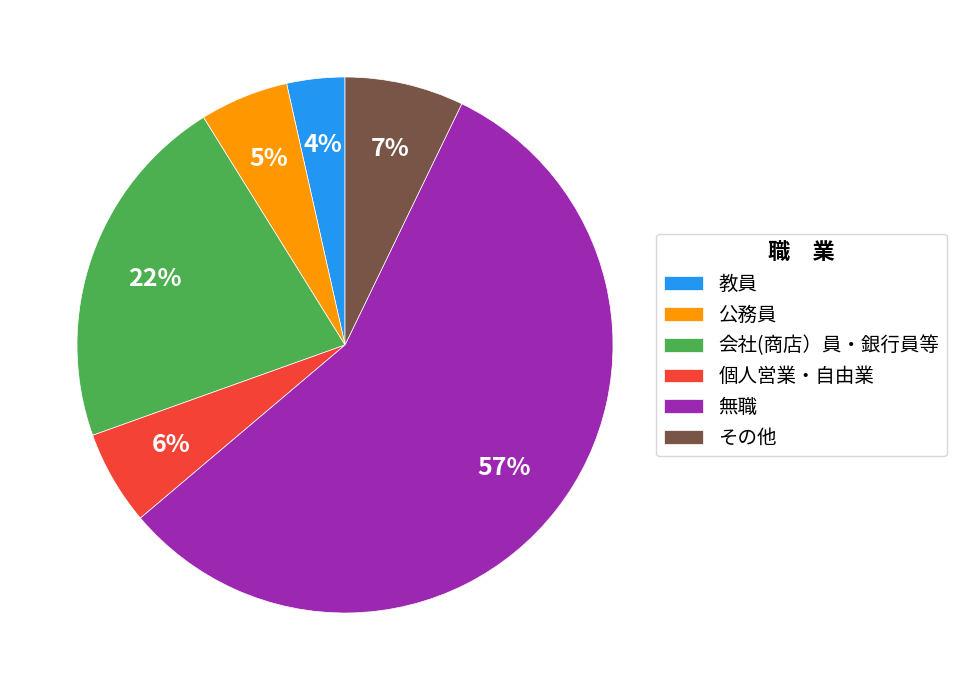

Which slice represents more than half of the pie?

無職